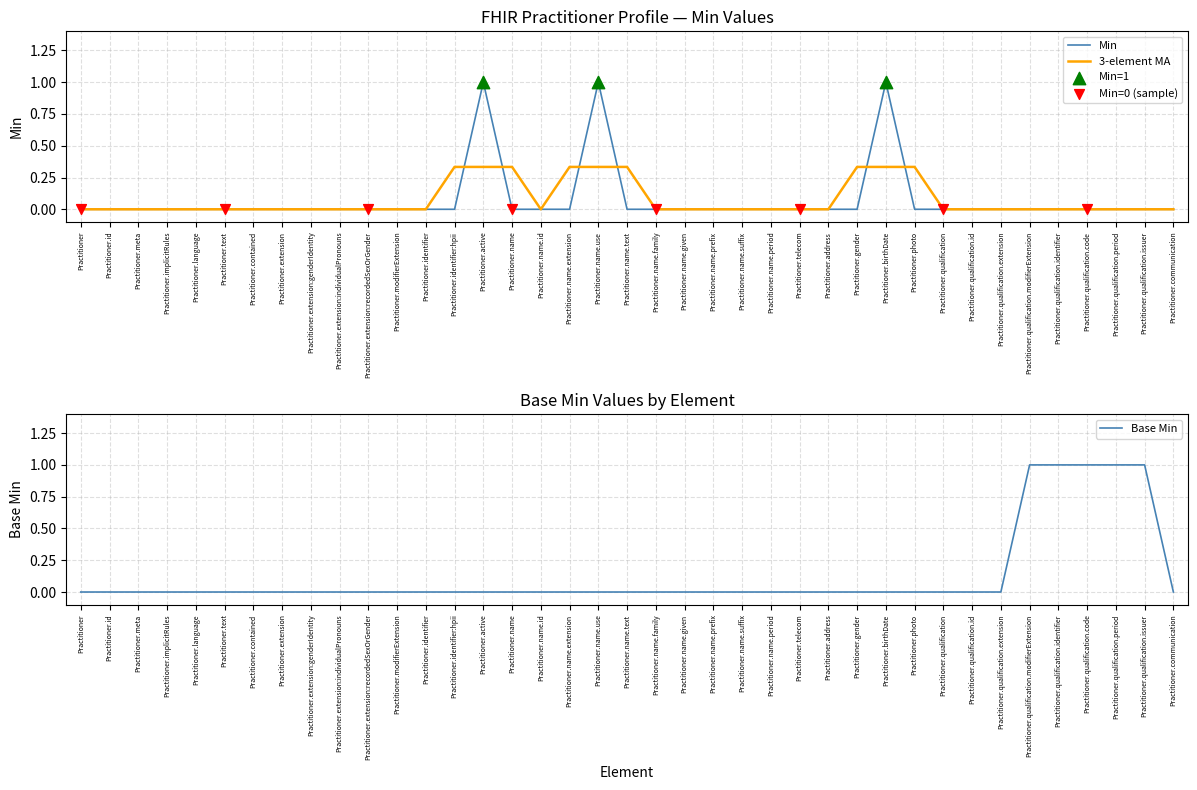

Is the value of Min at Practitioner.birthDate greater than the value of Base Min at Practitioner.extension:recordedSexOrGender?

Yes